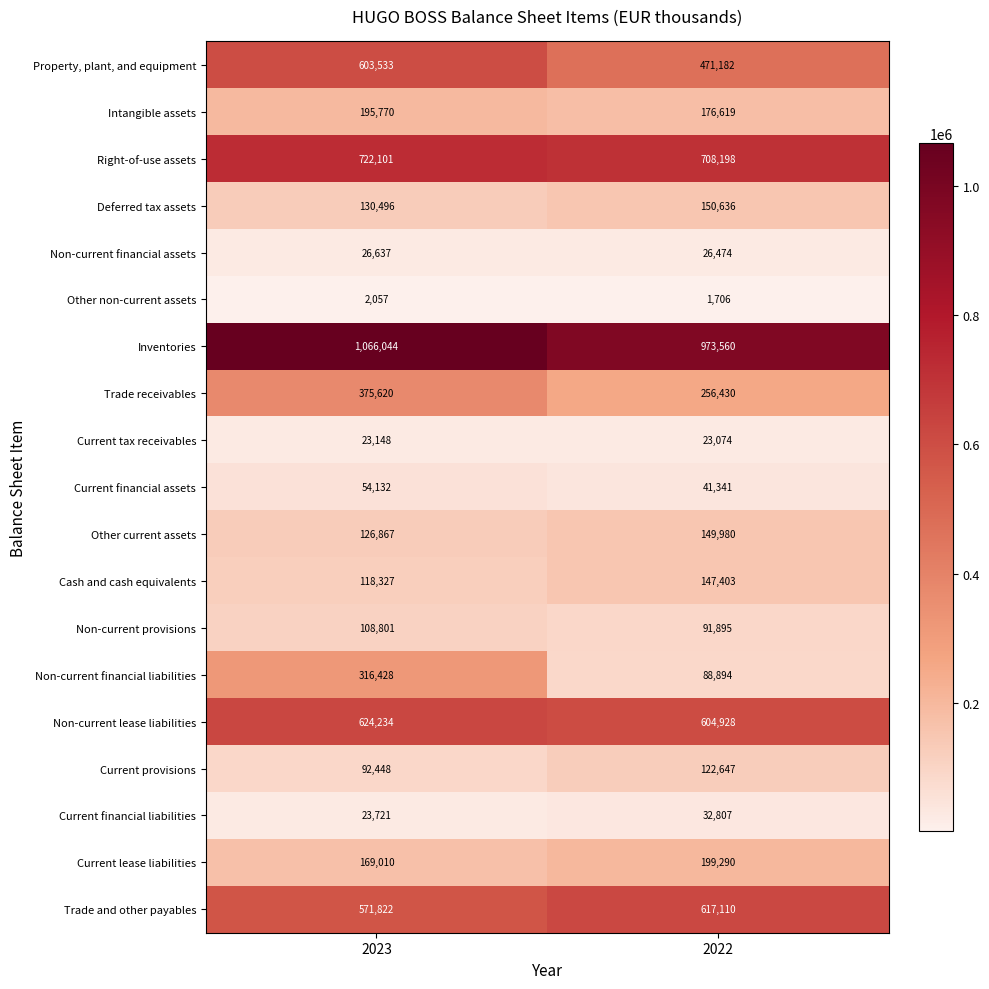

Which label corresponds to the smallest value in the chart?

2022